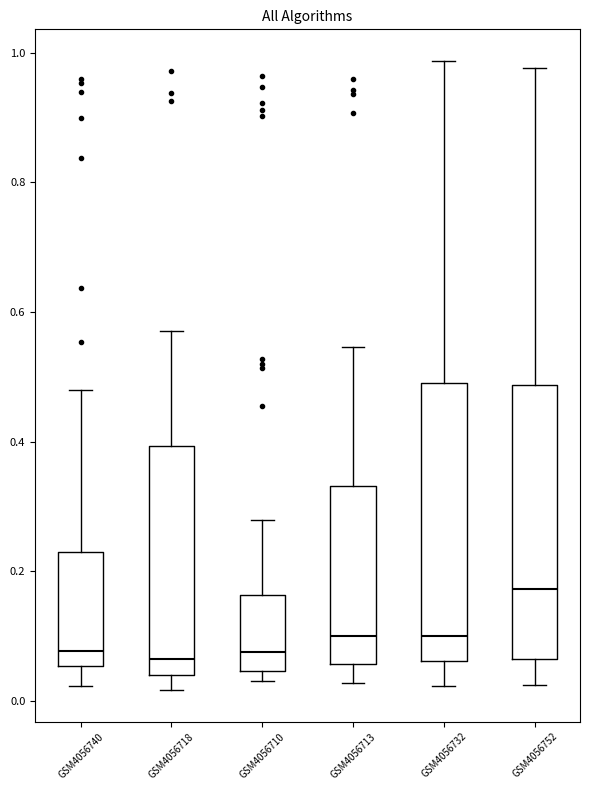

Reading left to right, read every box against the y-axis: the position of its median line, the range the box covers, and the ends of its whiskers. The values are not printed on the chart, so give them approximately, as read against the axis.

GSM4056740: median 0.08, box 0.06 to 0.22, whiskers 0.02 to 0.48
GSM4056718: median 0.06, box 0.04 to 0.40, whiskers 0.02 to 0.58
GSM4056710: median 0.08, box 0.04 to 0.16, whiskers 0.04 (just below the box's lower edge) to 0.28
GSM4056713: median 0.10, box 0.06 to 0.34, whiskers 0.02 to 0.54
GSM4056732: median 0.10, box 0.06 to 0.50, whiskers 0.02 to 0.98
GSM4056752: median 0.18, box 0.06 to 0.48, whiskers 0.02 to 0.98